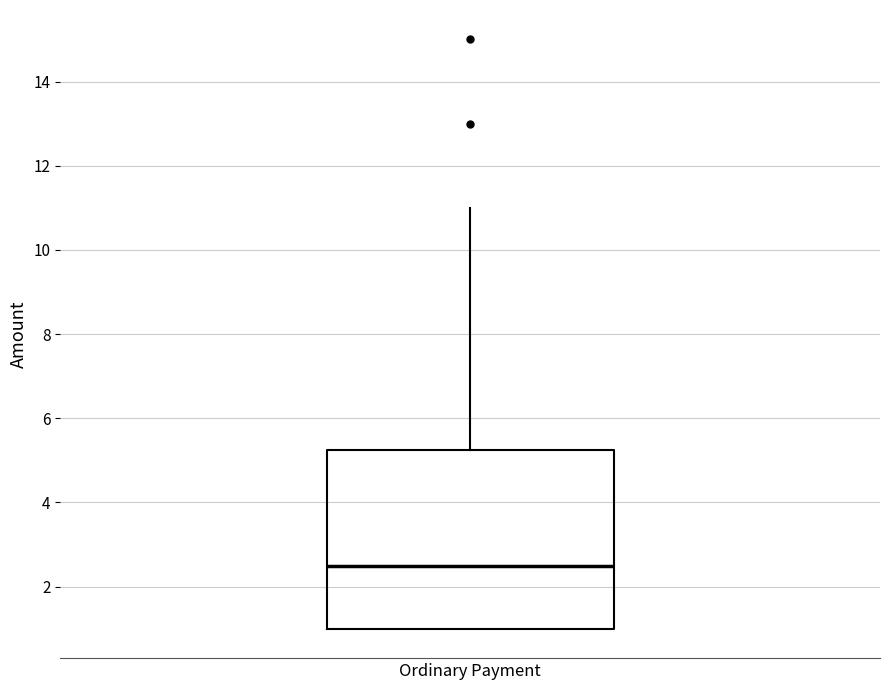

Read this box plot against the y-axis: the position of the median line, the range covered by the box, and the ends of both whiskers. The values are not printed on the chart, so give them approximately, as read against the axis.

median 2.6, box 1.0 to 5.2, whiskers 1.0 to 11.0